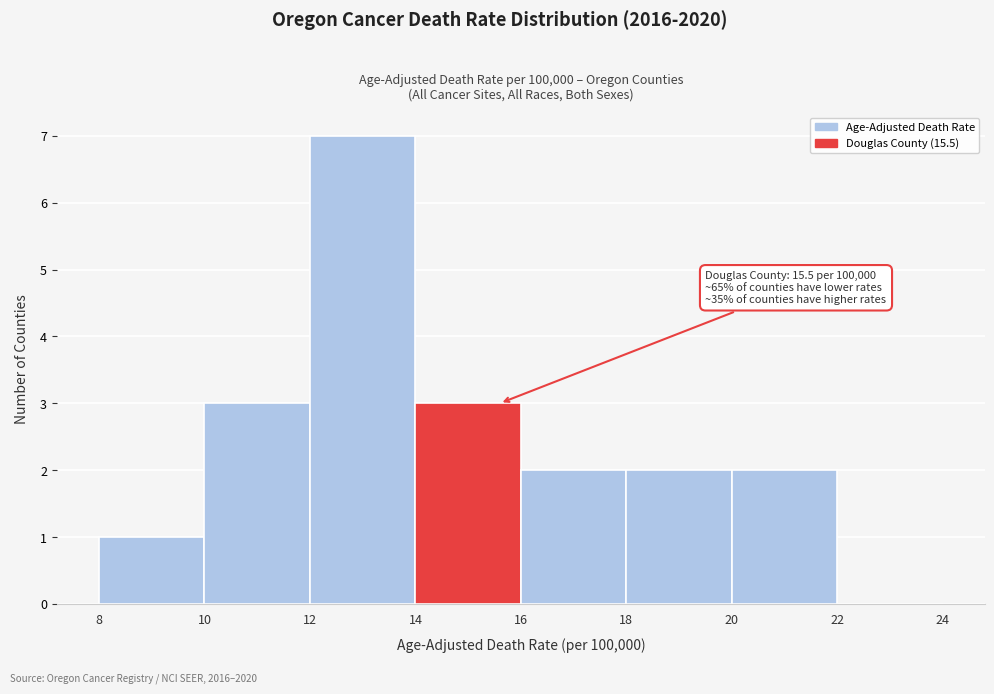

Over which range of the x-axis is the bar tallest?

12 to 14